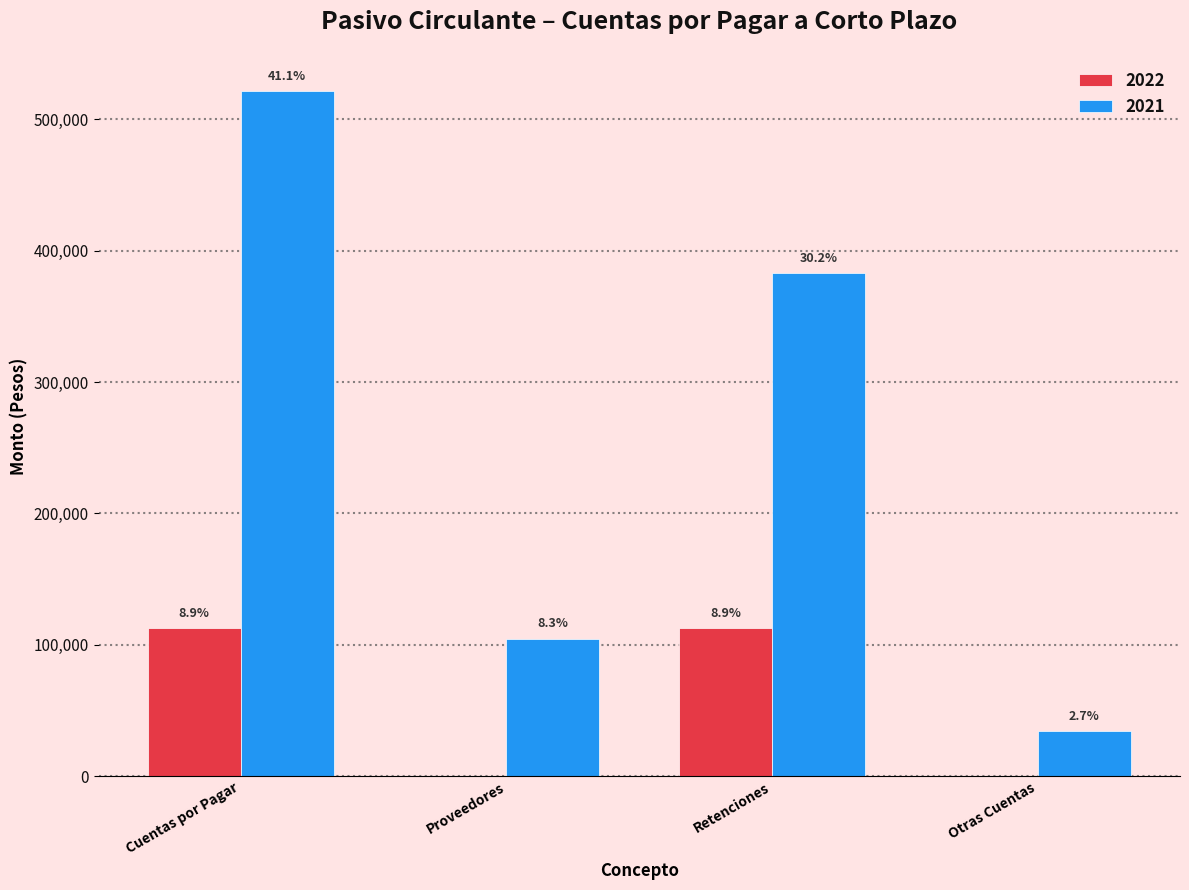

How many groups of bars are there?

4